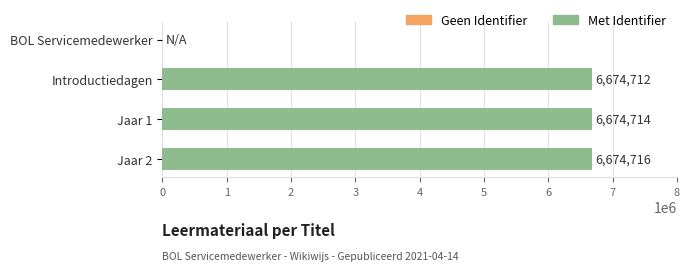

Is it true that the value at Jaar 1 is 11186620?

False